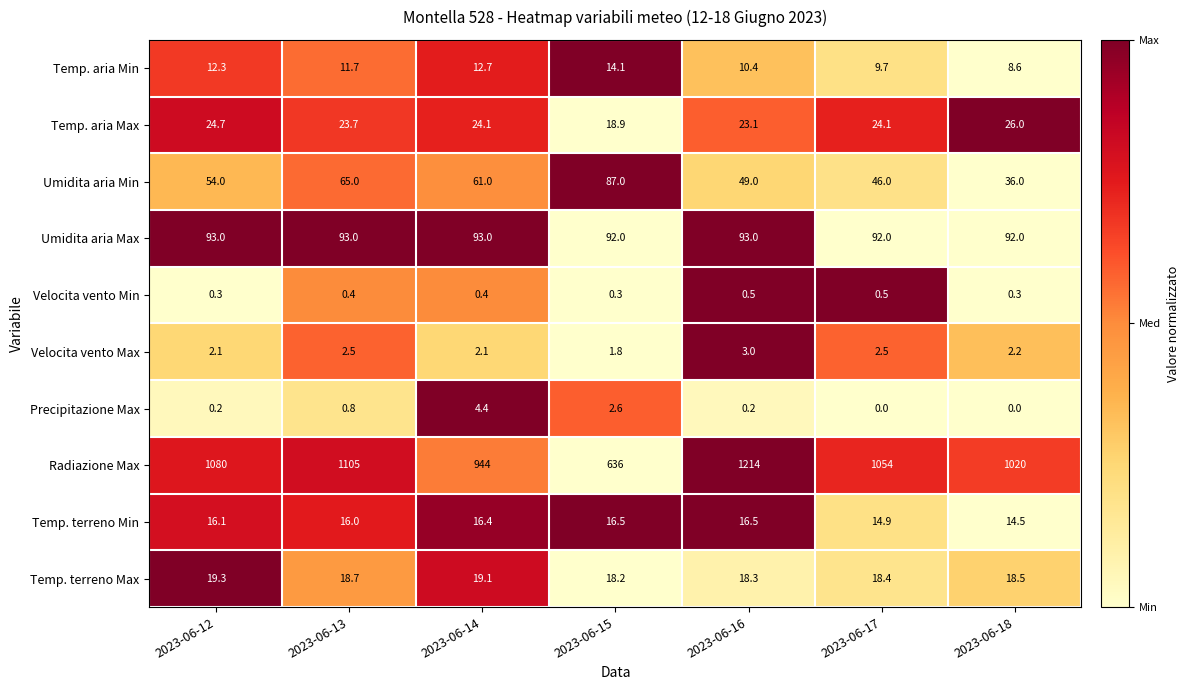

Read the Velocita vento Max value at 2023-06-12.

2.1